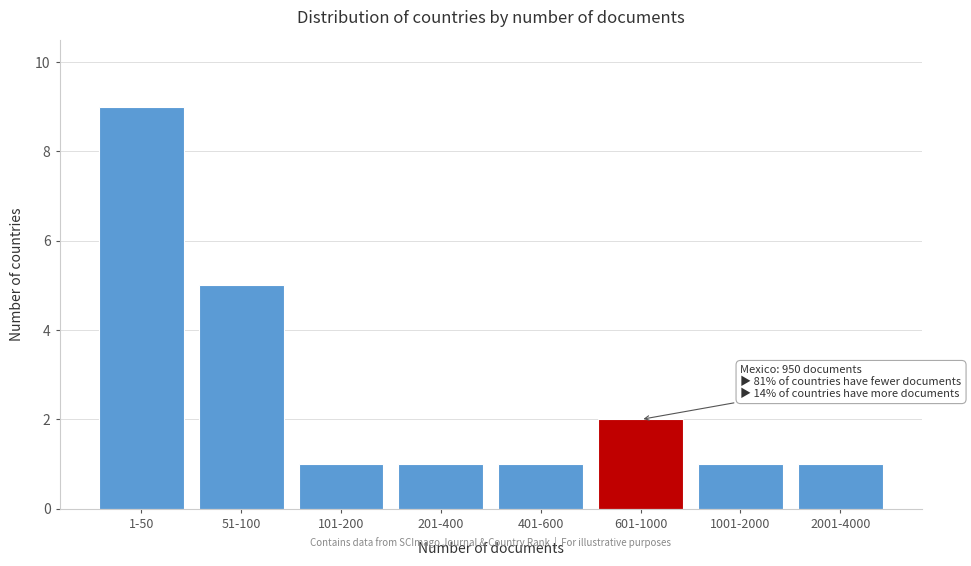

Reading left to right, transcribe all the data shown in this chart.

9	5	1	1	1	2	1	1